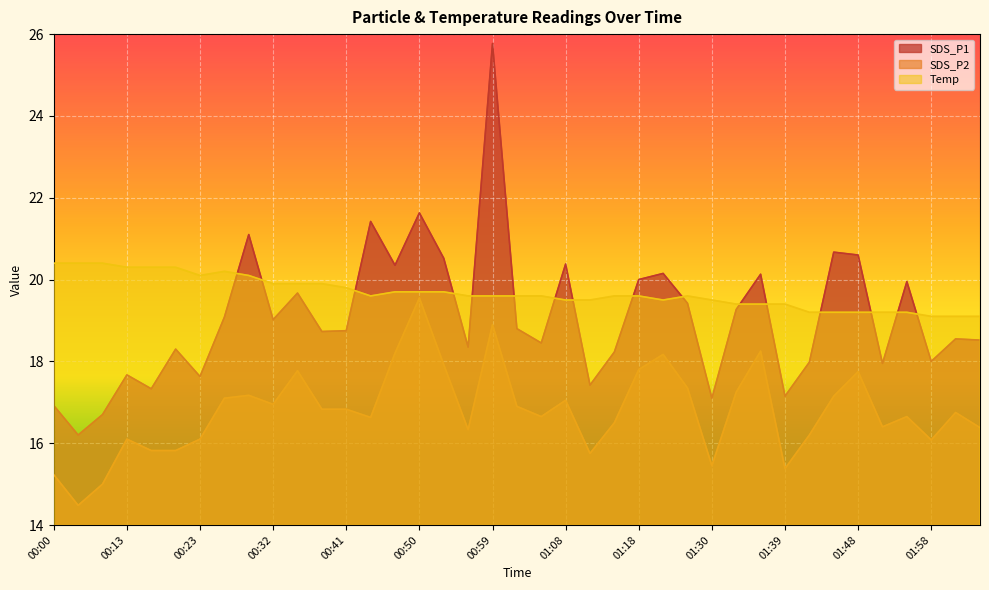

What are all the series names shown in the legend?

SDS_P1, SDS_P2, Temp